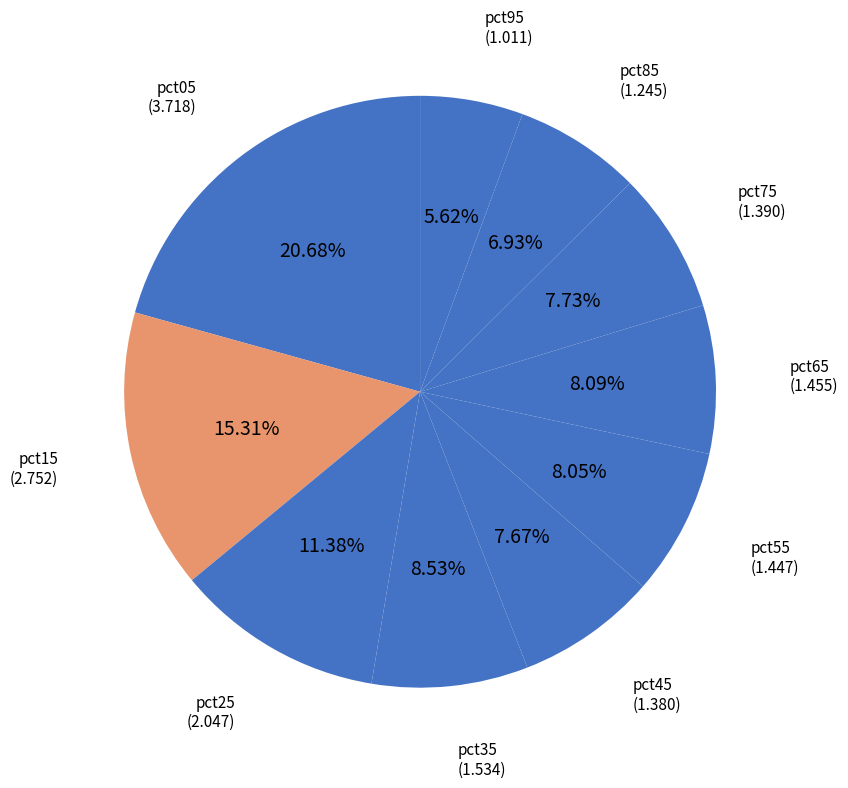

To the nearest percent, what percentage of the pie is pct55?

8%